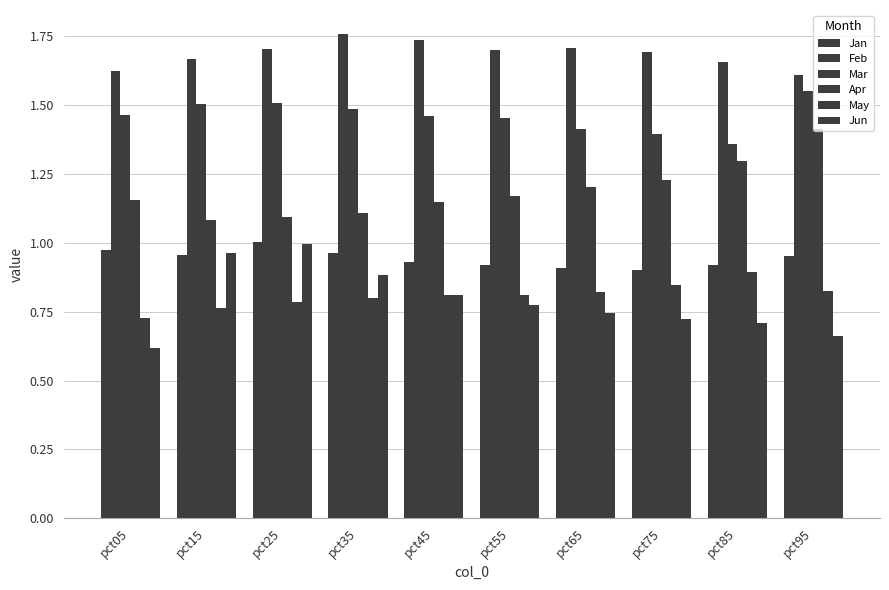

Count the number of categories in the chart.

10